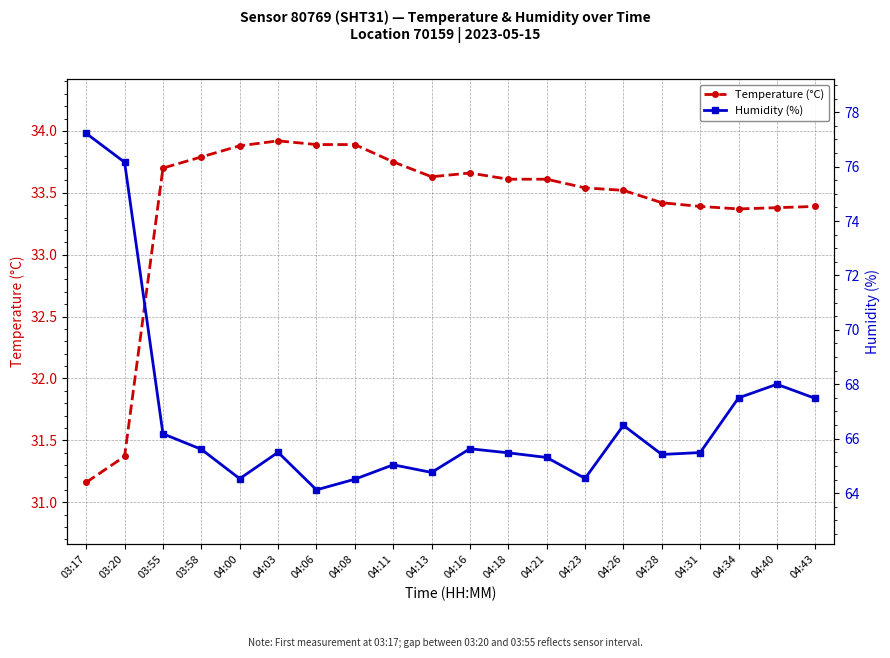

True or false: Temperature (°C) has a value of 20.2 at 04:00.

False